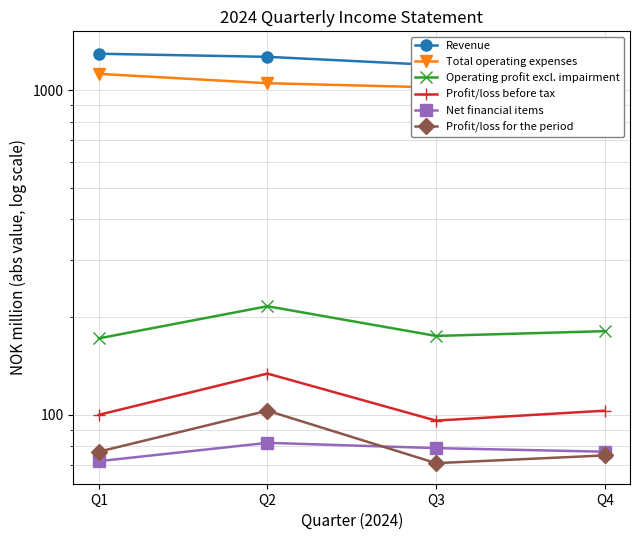

Rank the series by their maximum value, from lowest to highest.

Net financial items, Profit/loss for the period, Profit/loss before tax, Operating profit excl. impairment, Total operating expenses, Revenue